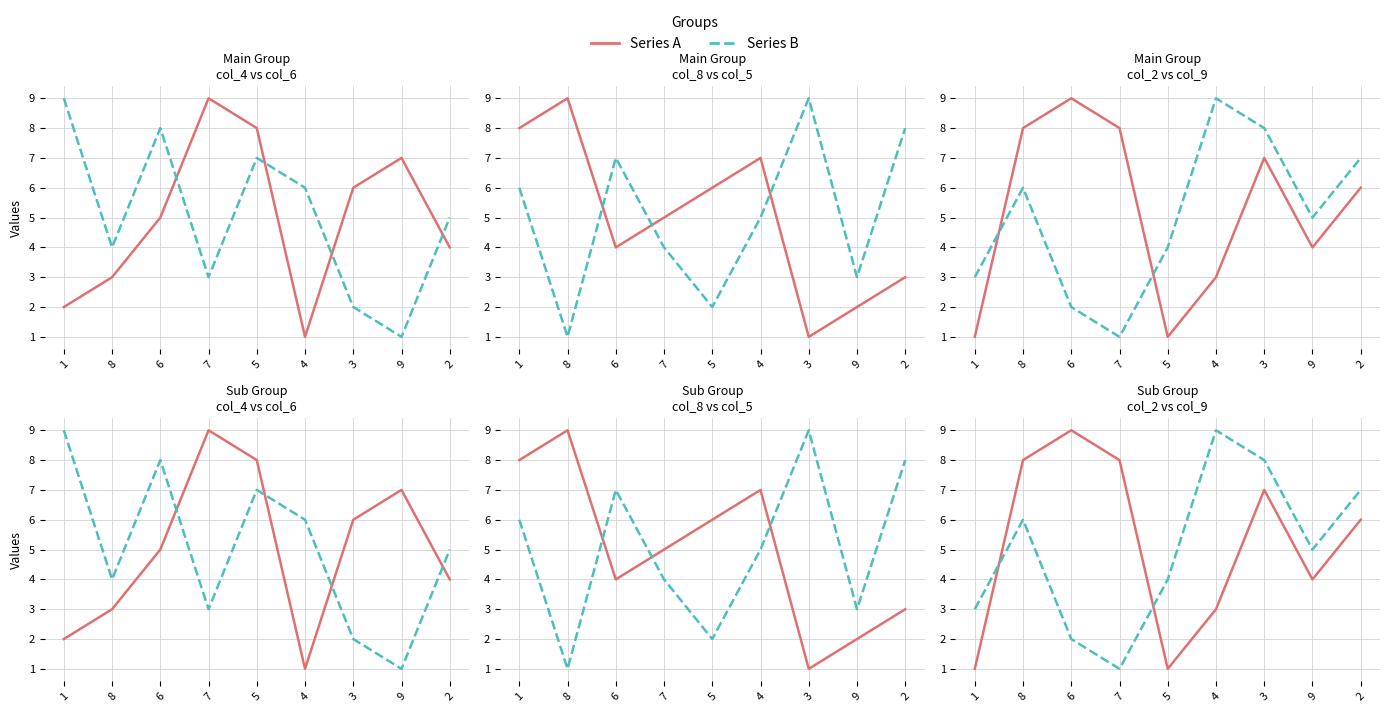

What is the sum of the col_9 values at 2 and 7?

8